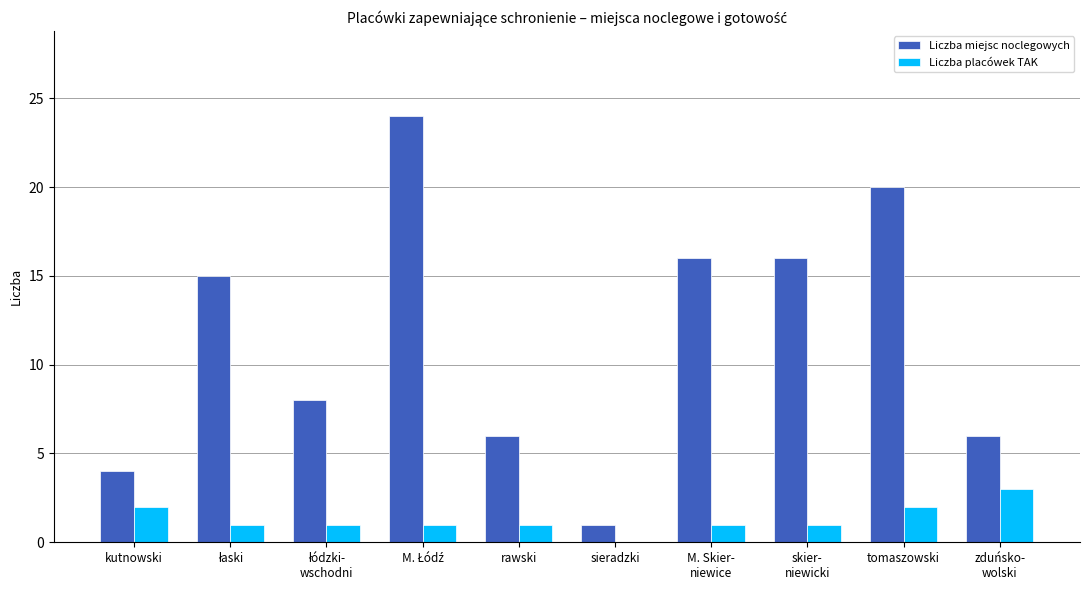

Between rawski and sieradzki, which series saw the biggest shift?

Liczba miejsc noclegowych